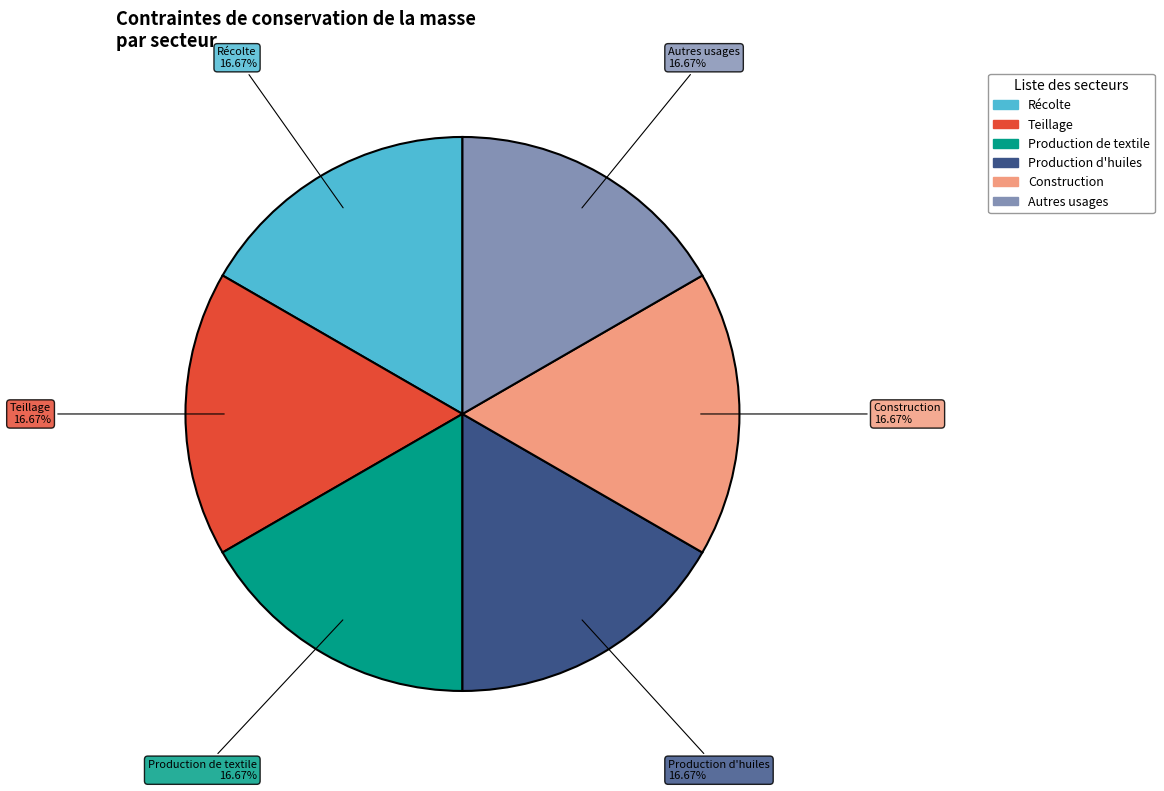

Is Teillage the majority of the pie?

No